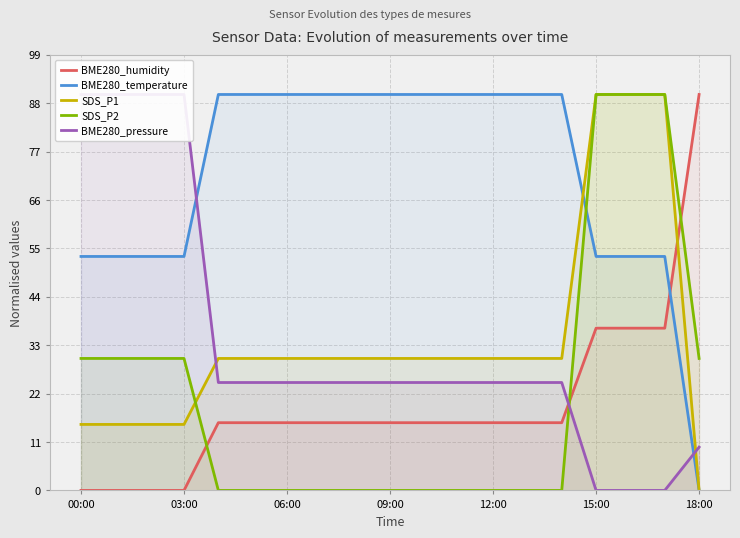

Is it true that BME280_humidity equals 5.0 at 12:00?

False